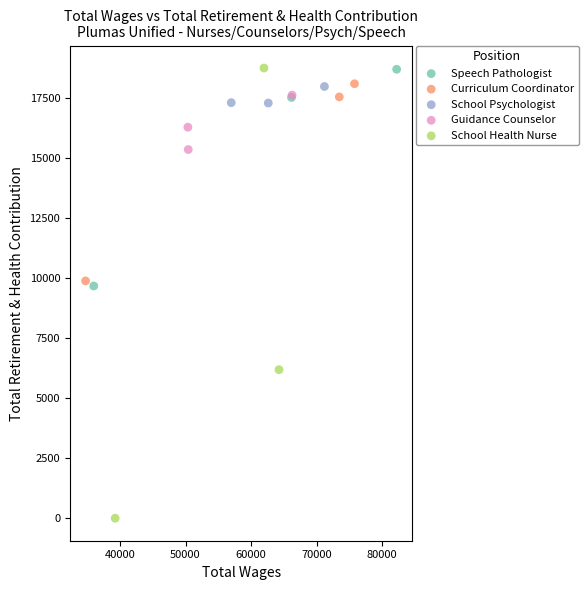

What are all the series names shown in the legend?

Speech Pathologist, Curriculum Coordinator, School Psychologist, Guidance Counselor, School Health Nurse